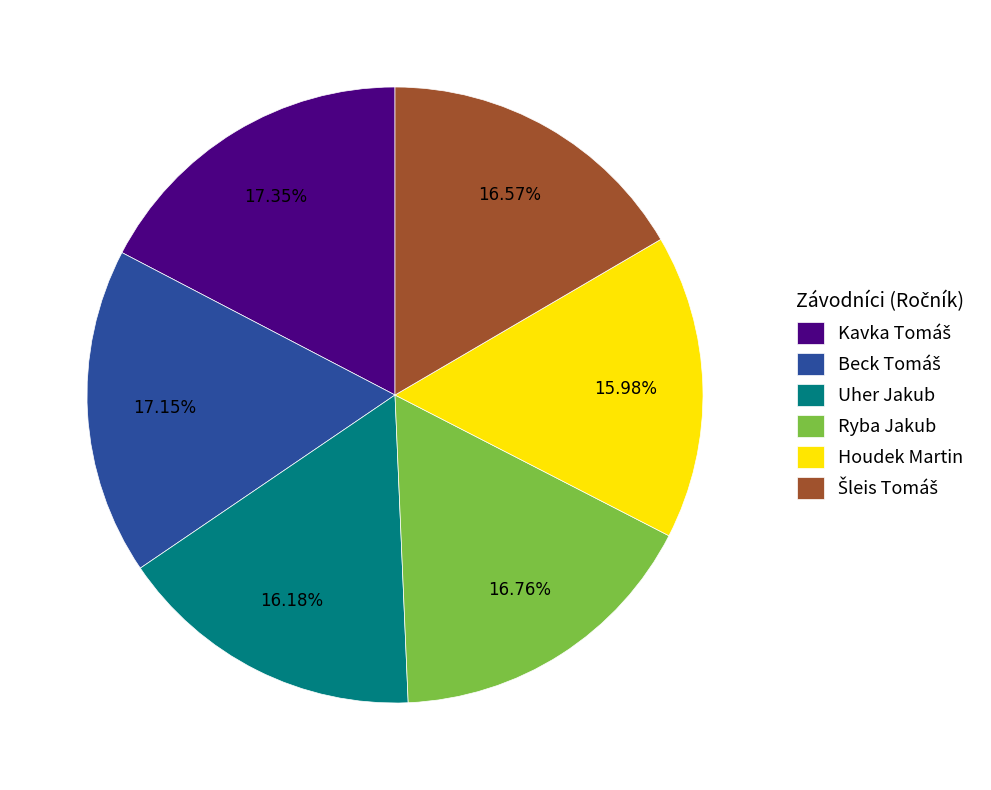

Does Uher Jakub represent more than half of the total?

No